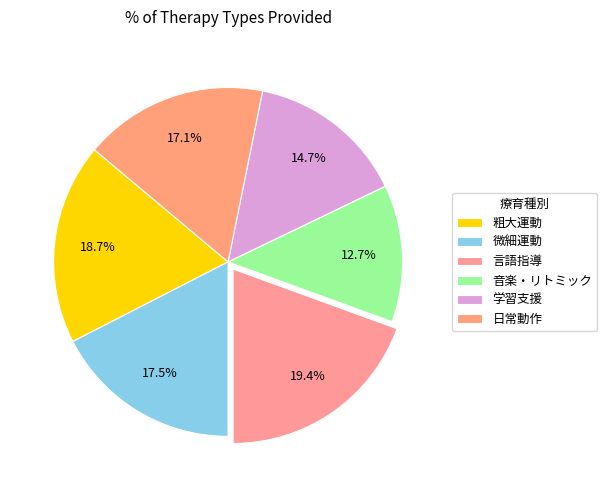

Is the sum of 言語指導 and 学習支援 greater than half?

No